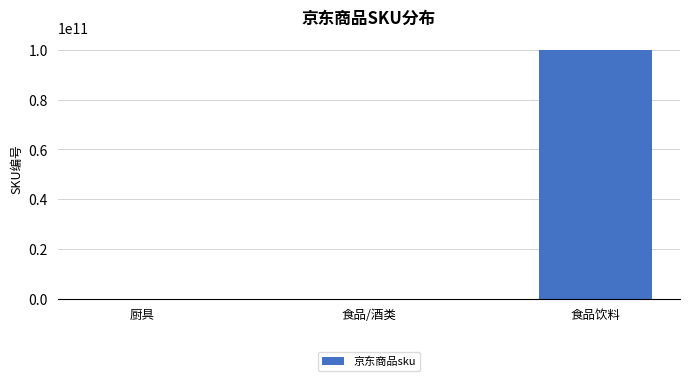

How many data points does each series have?

3